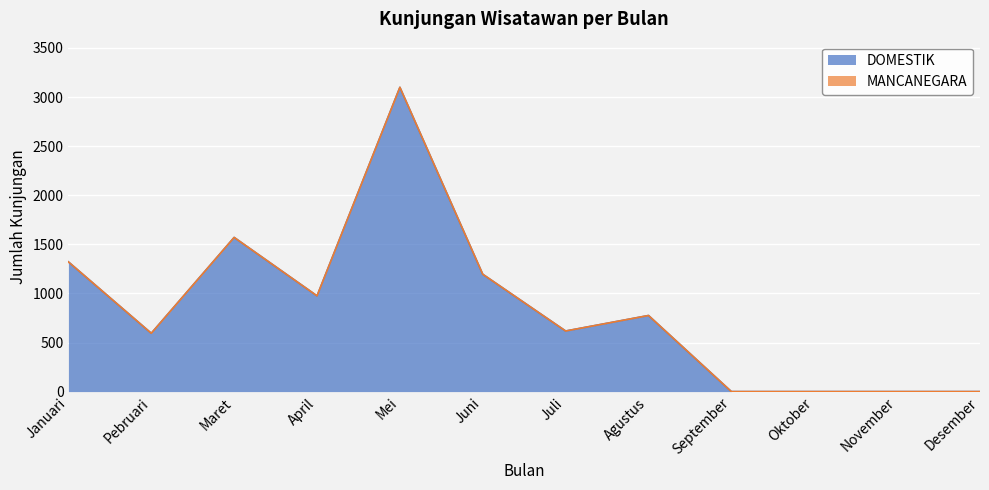

What is the average value?

846